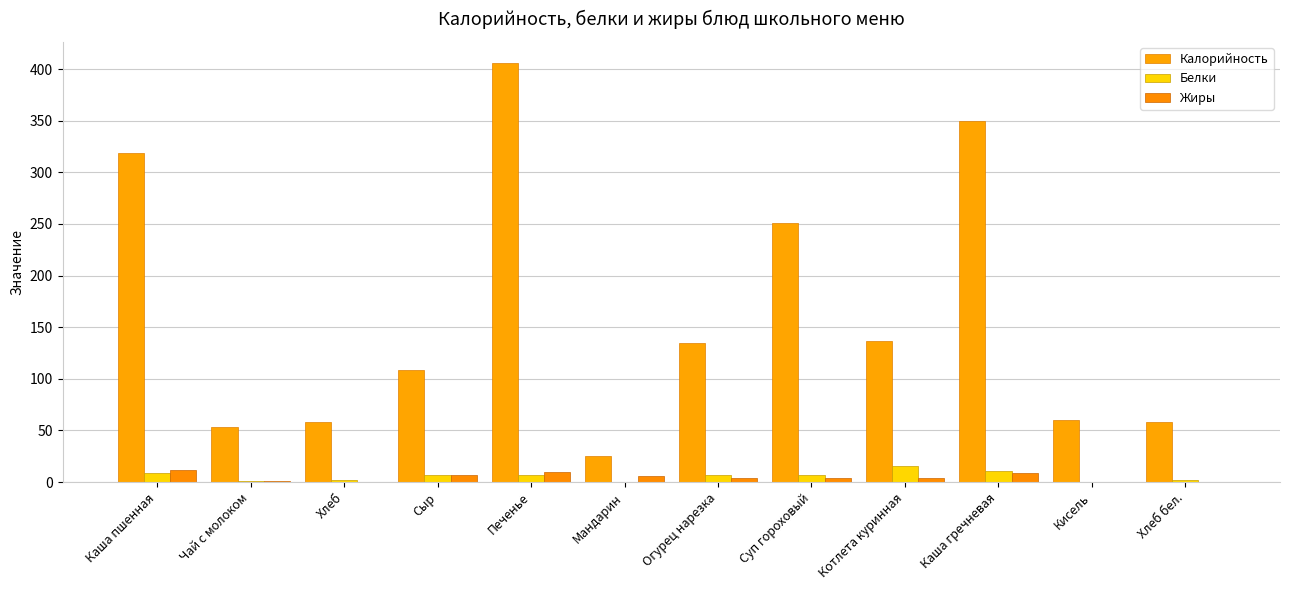

Which series changed the most between Кисель and Хлеб бел.?

Калорийность